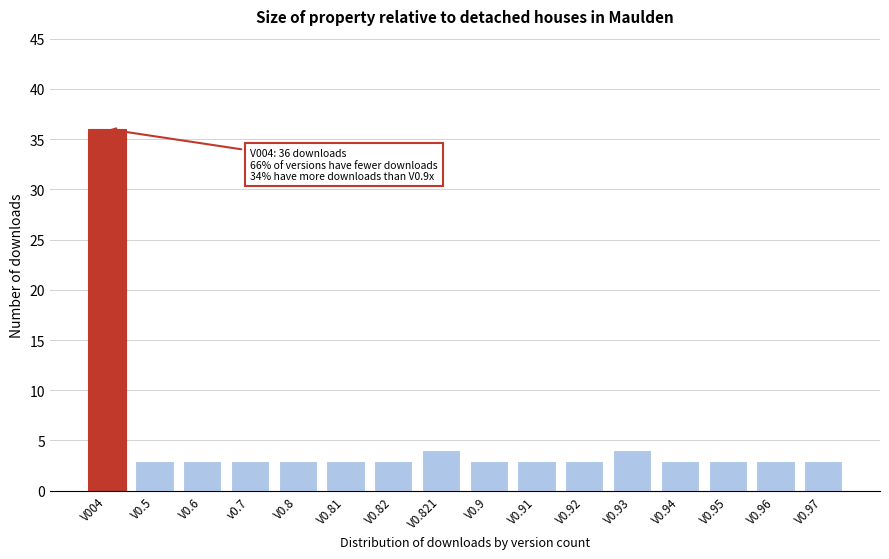

Reading left to right, what are all the values shown in this chart?

36	3	3	3	3	3	3	4	3	3	3	4	3	3	3	3